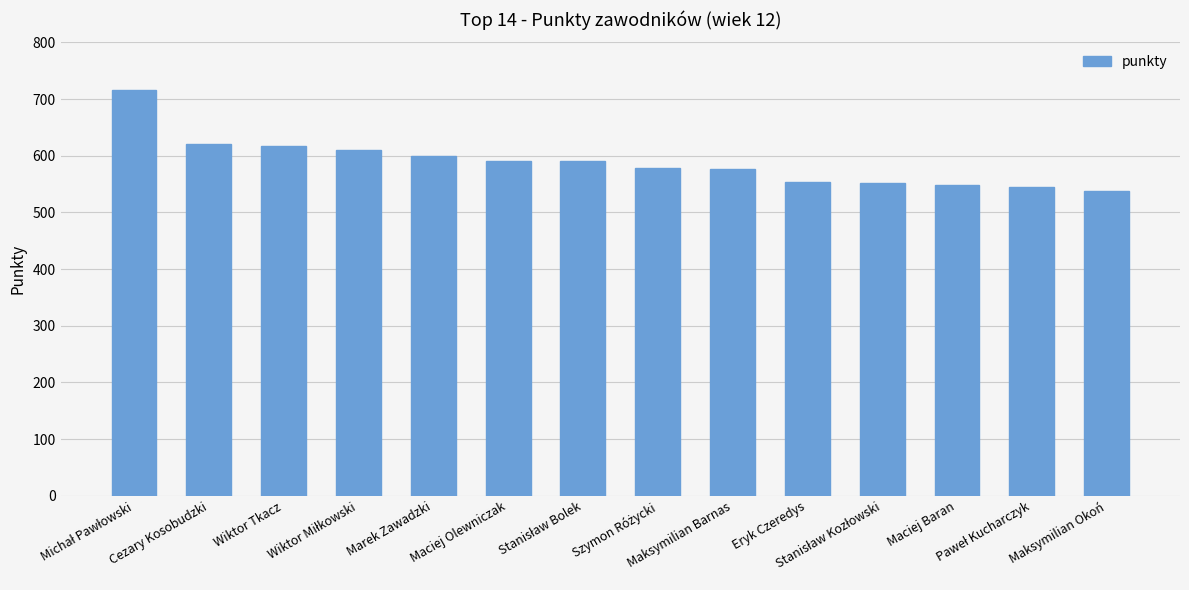

What is the value of the 14th bar from the left?

537